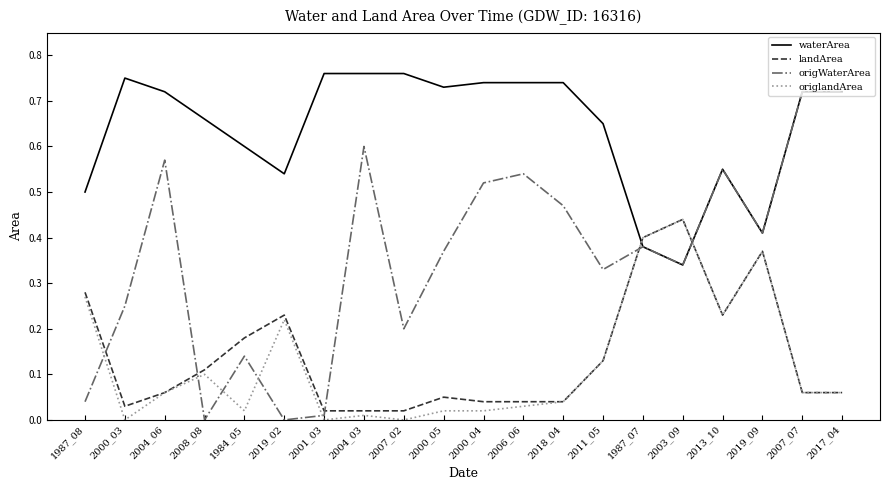

Between which two adjacent categories do origWaterArea and origlandArea first intersect?

1987_08 and 2000_03